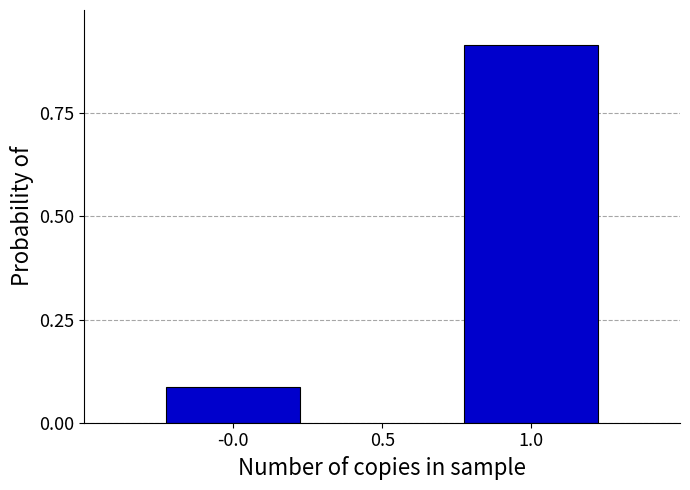

List the labels in order of value, largest first.

1.0, -0.0